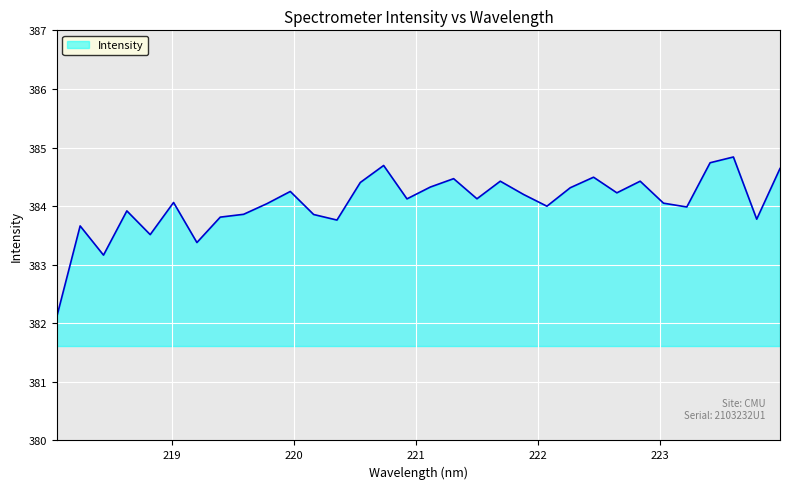

What is the smallest value displayed?

382.1